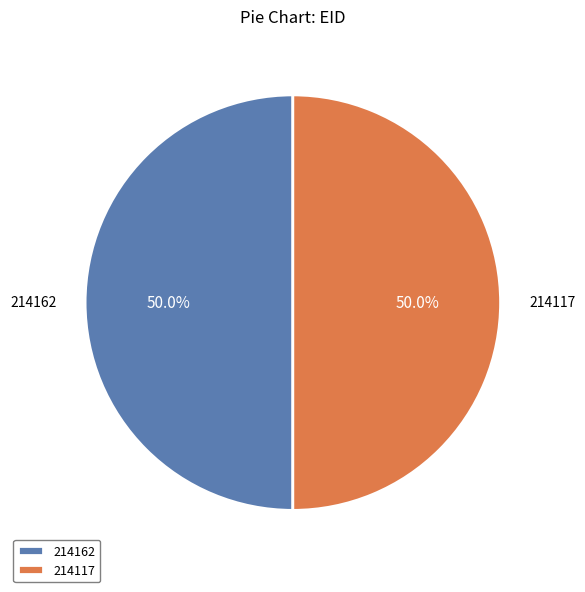

Approximately how many times larger is the value at 214162 compared to 214117?

1.0